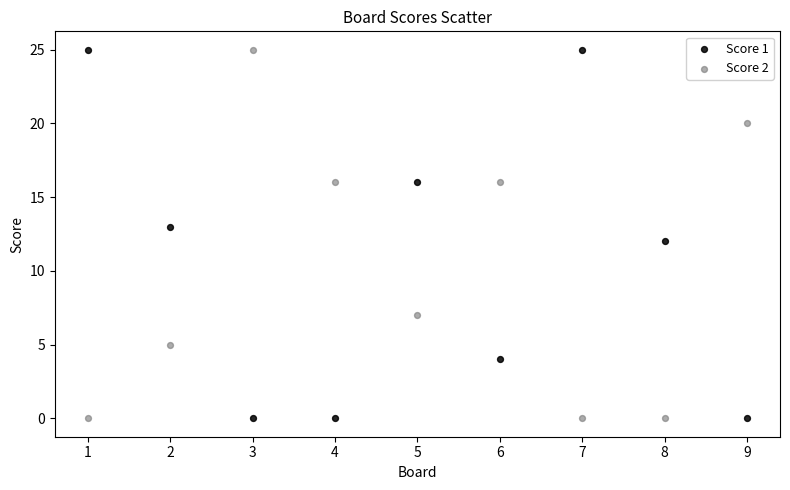

What is the X range (max minus min) for the scatter plot?

8